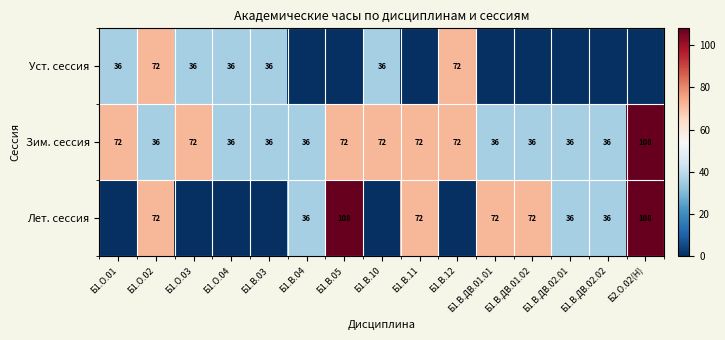

What is the difference between the Зим. сессия values at Б1.В.12 and Б1.В.03?

36